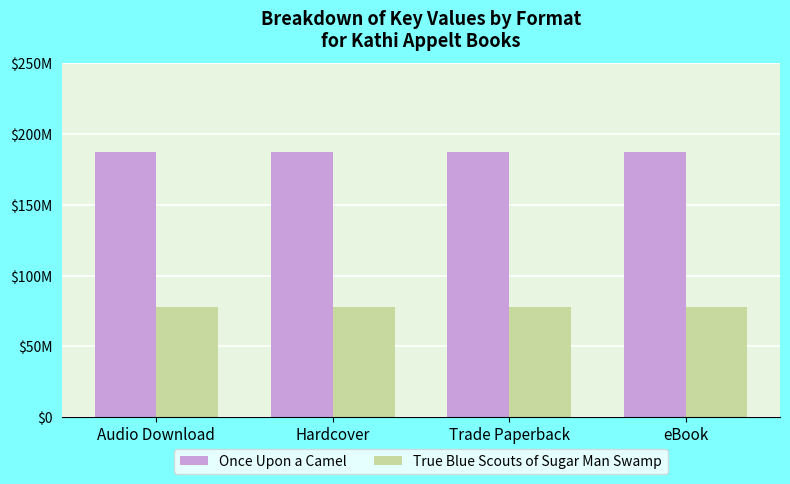

What is the difference between the highest and lowest values at Hardcover?

109319493